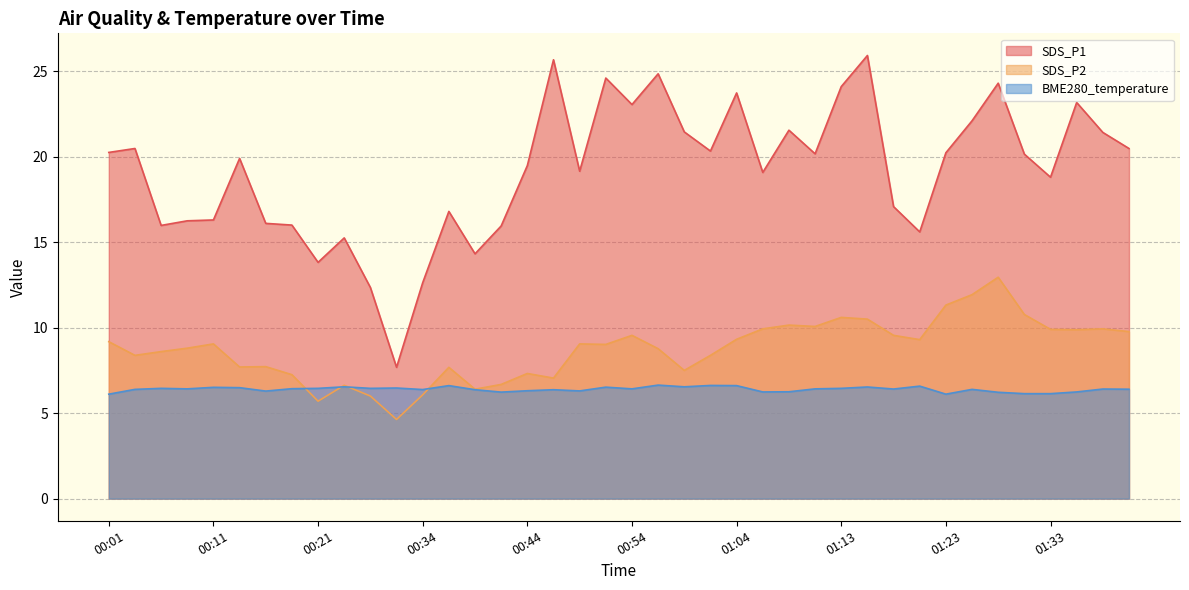

Rank the series at 01:01 from highest to lowest value.

SDS_P1, SDS_P2, BME280_temperature